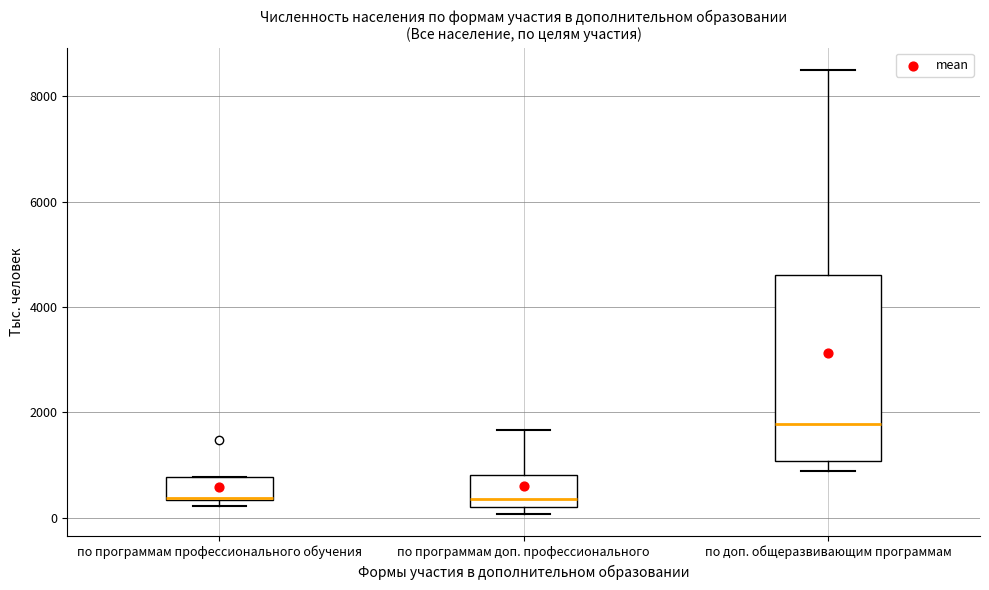

Which box is the tallest, from its lower edge to its upper edge?

по доп. общеразвивающим программам